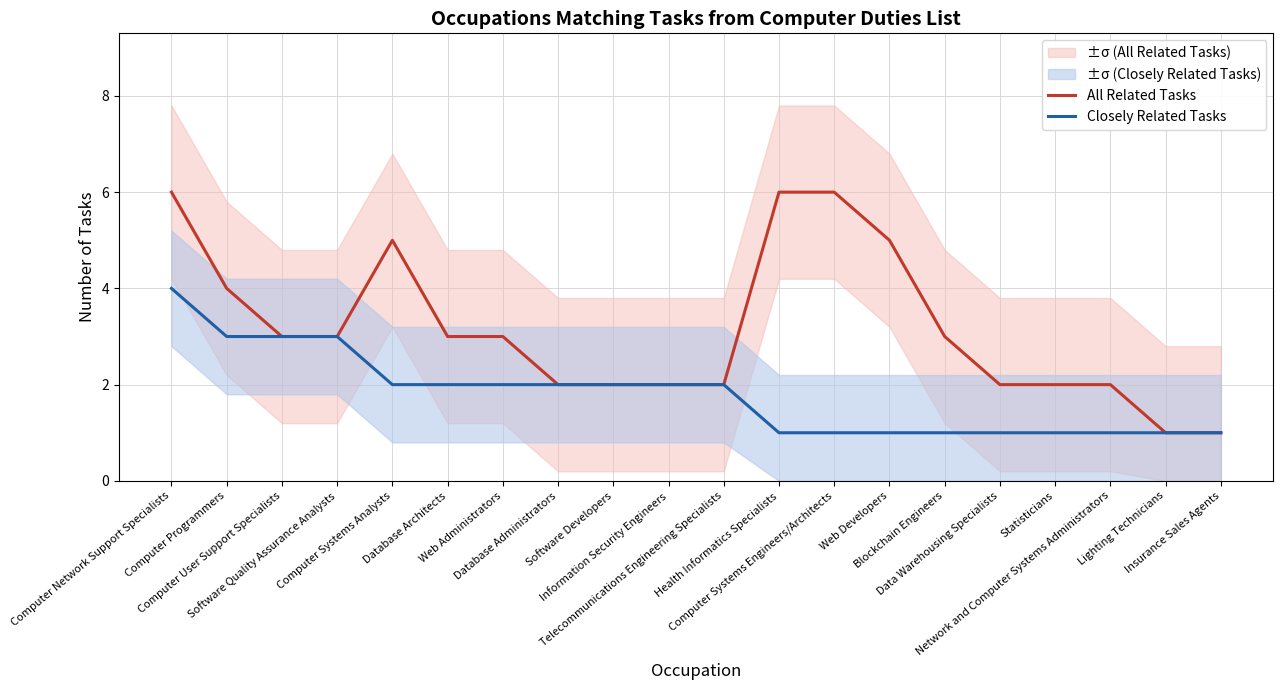

Rank the series by their average value, from lowest to highest.

Closely Related Tasks, All Related Tasks